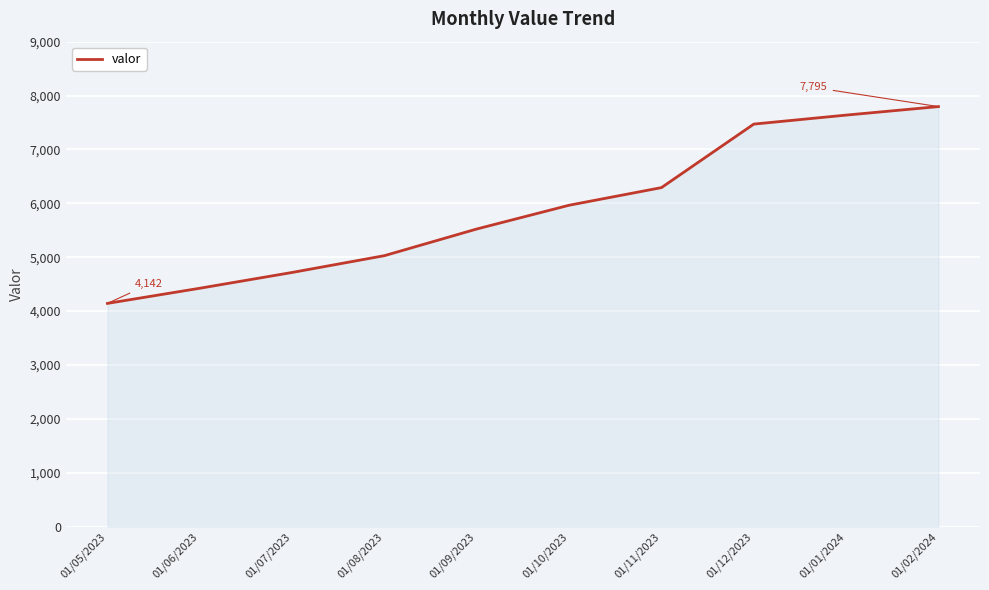

Approximately how many times larger is the value at 01/09/2023 compared to 01/05/2023?

1.3